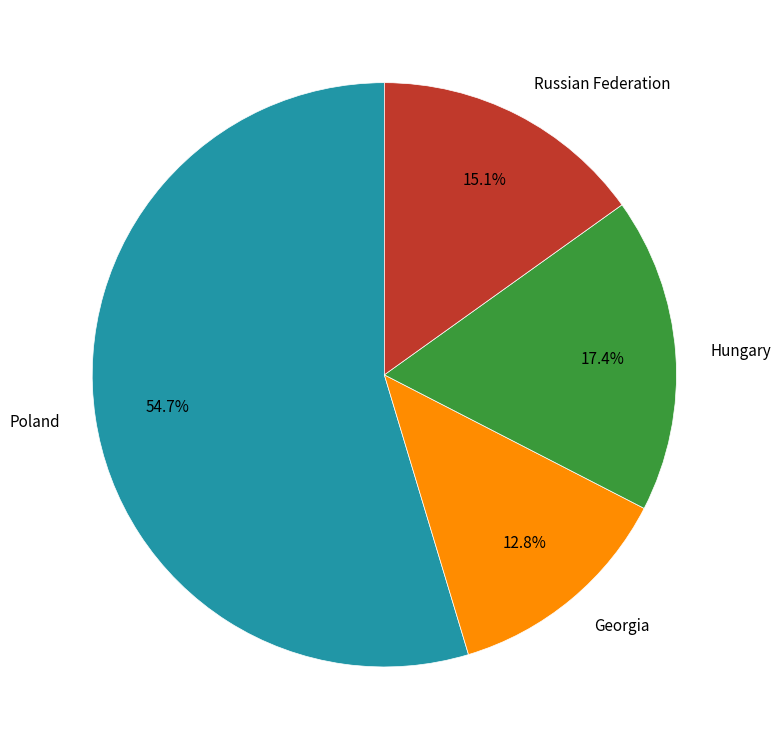

Is there a majority slice in this chart?

Yes